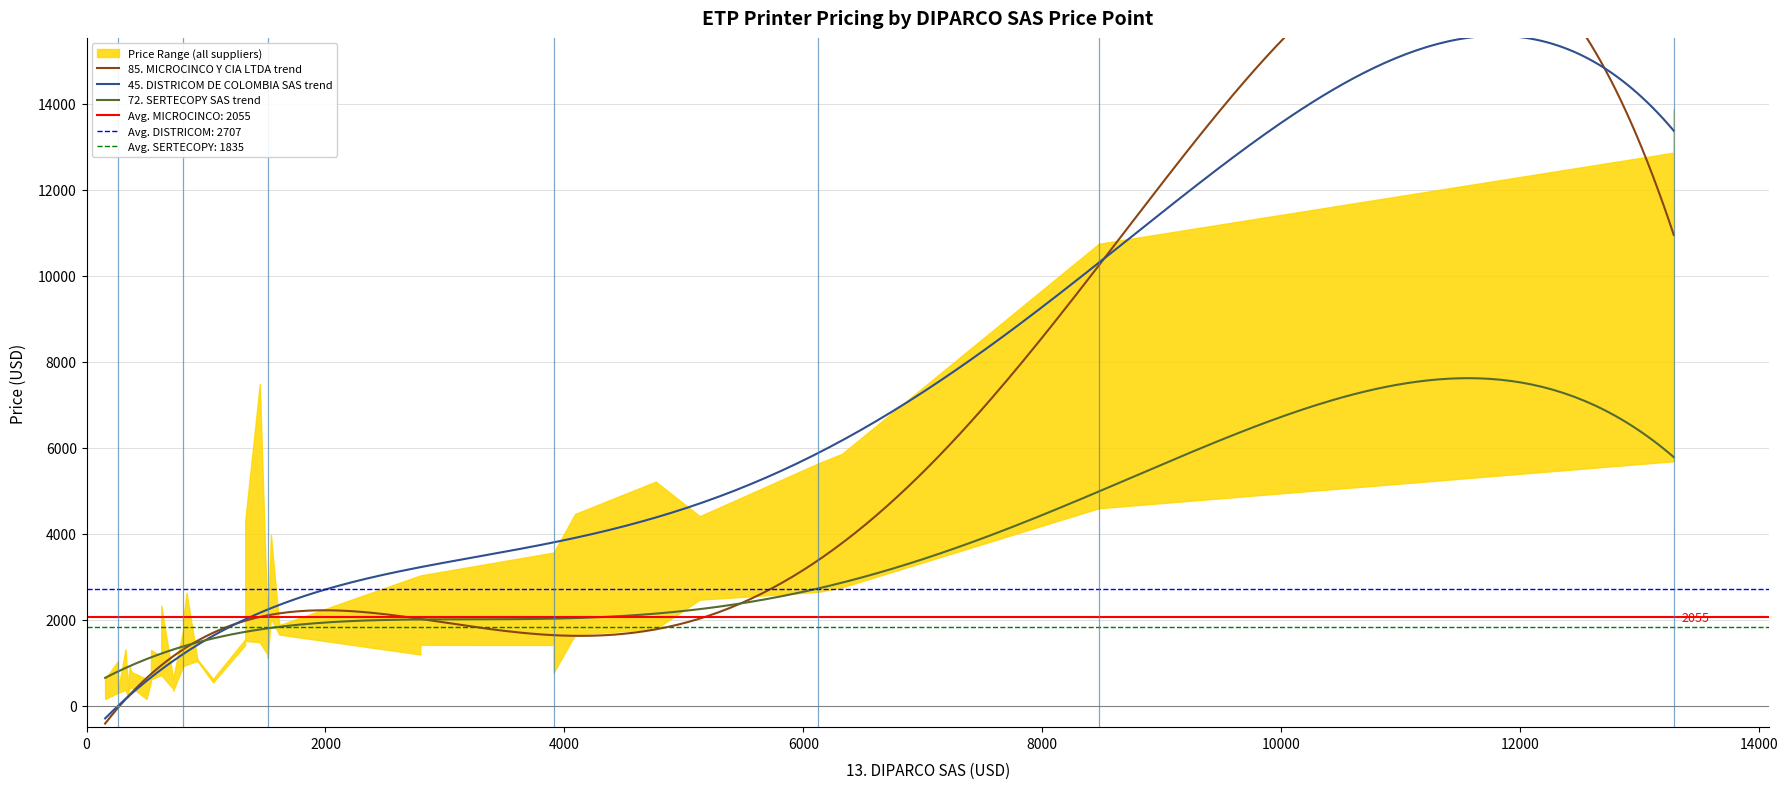

True or false: 72. SERTECOPY SAS and 45. DISTRICOM DE COLOMBIA SAS cross at least once.

True